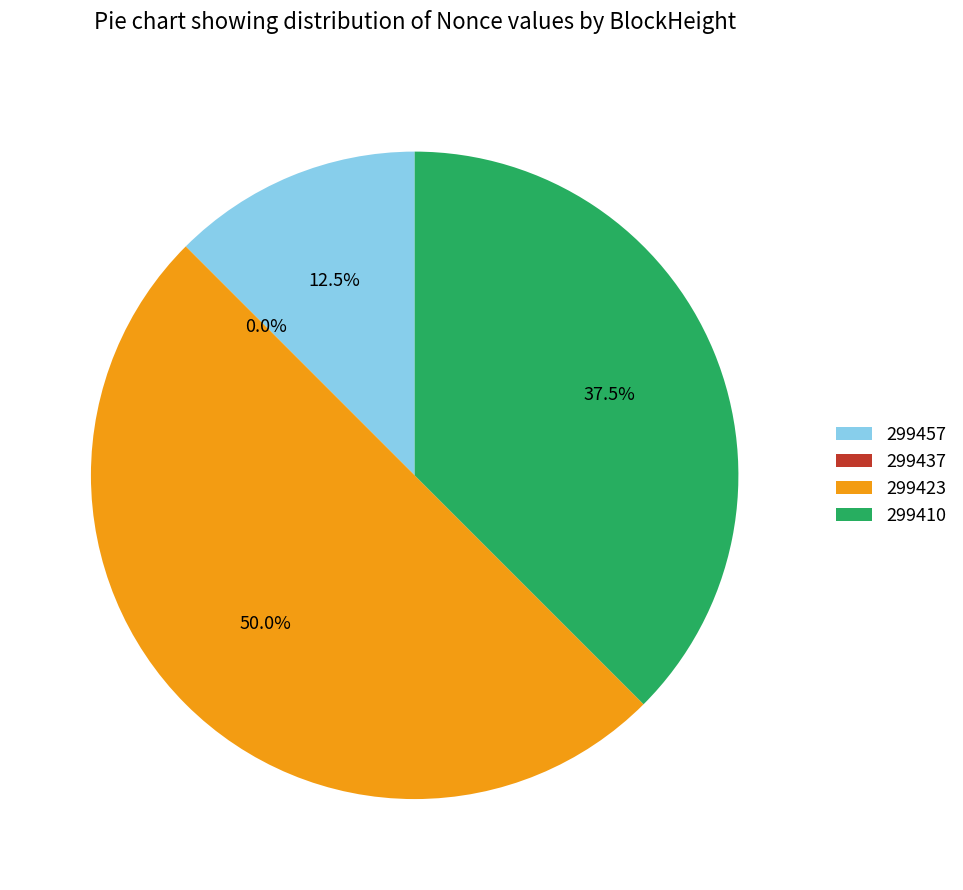

Does 299457 account for over 50% of the chart?

No